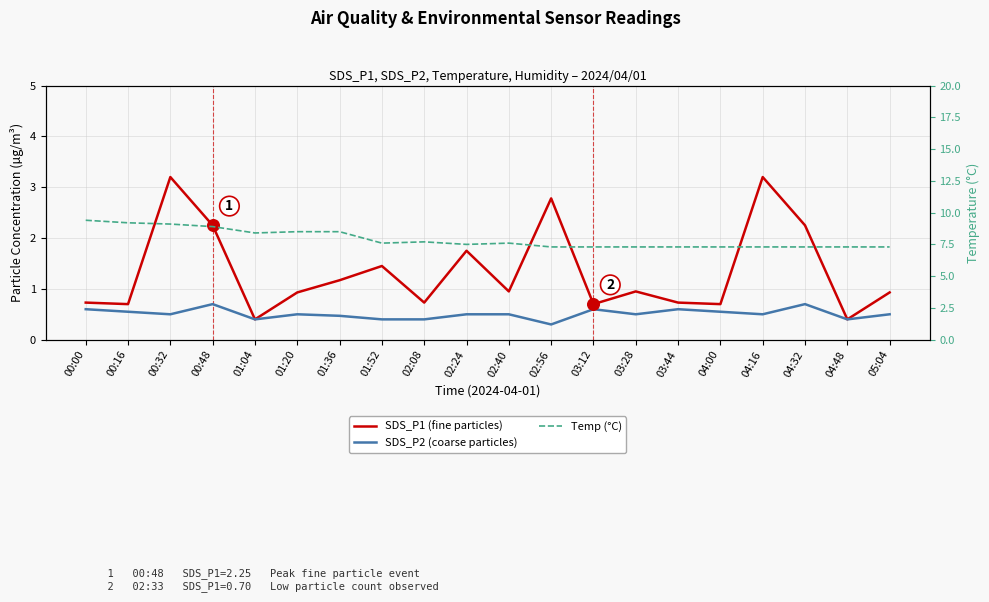

What are all the series names shown in the legend?

SDS_P1 (fine particles), SDS_P2 (coarse particles), Temp (°C)